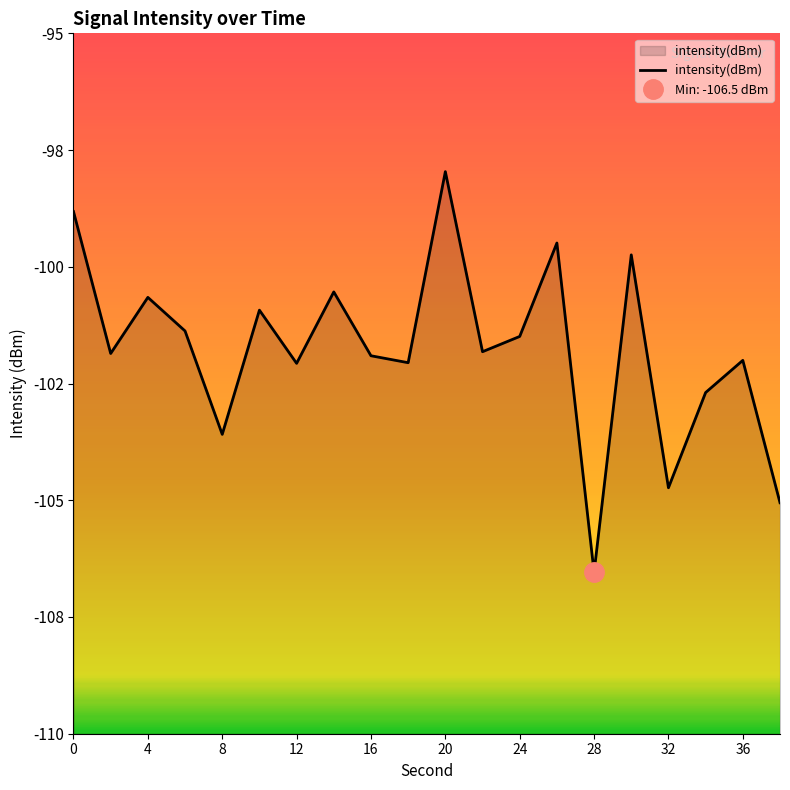

How many values are below -101?

13